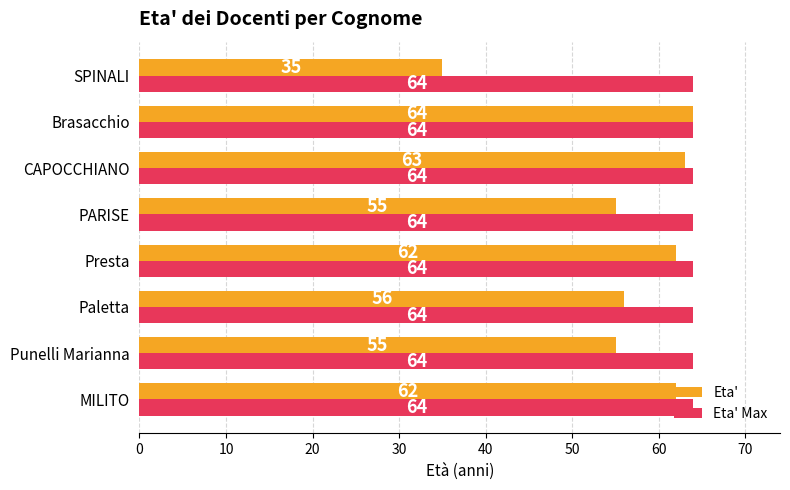

Read the Eta' Max value at CAPOCCHIANO.

64